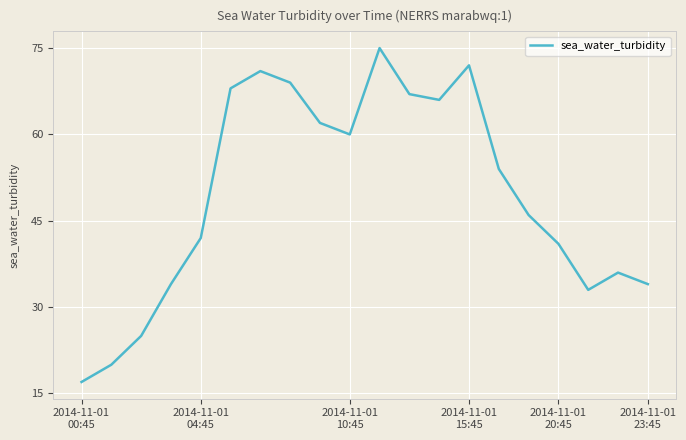

What is the difference between the maximum and minimum values?

58